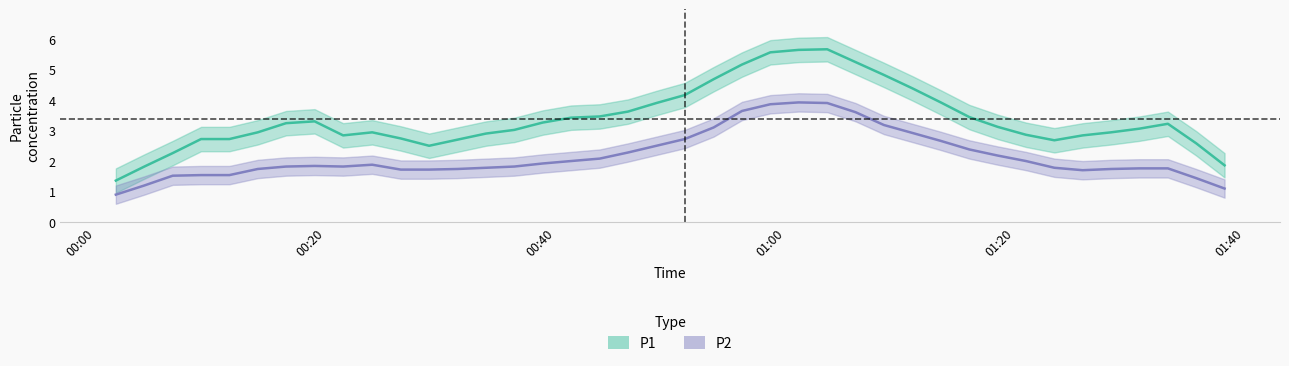

How many lines are shown in the chart?

2